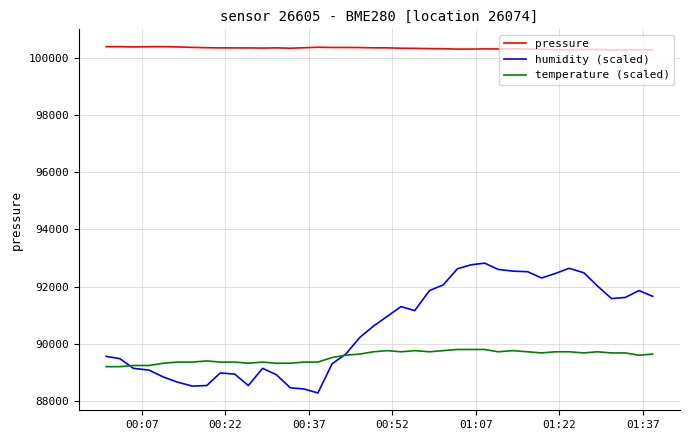

True or false: pressure and humidity (scaled) intersect in this chart.

False